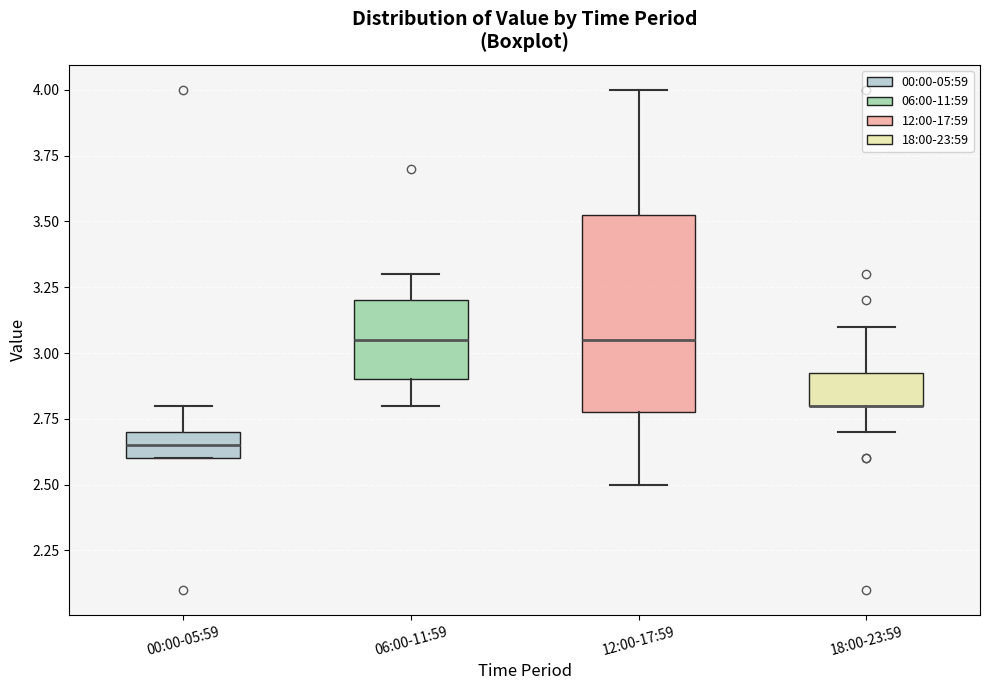

Reading left to right, read every box against the y-axis: the position of its median line, the range the box covers, and the ends of its whiskers. The values are not printed on the chart, so give them approximately, as read against the axis.

00:00-05:59: median 2.65, box 2.60 to 2.70, whiskers 2.60 to 2.80
06:00-11:59: median 3.05, box 2.90 to 3.20, whiskers 2.80 to 3.30
12:00-17:59: median 3.05, box 2.80 to 3.55, whiskers 2.50 to 4.00
18:00-23:59: median 2.80 (drawn on the box's lower edge), box 2.80 to 2.95, whiskers 2.70 to 3.10